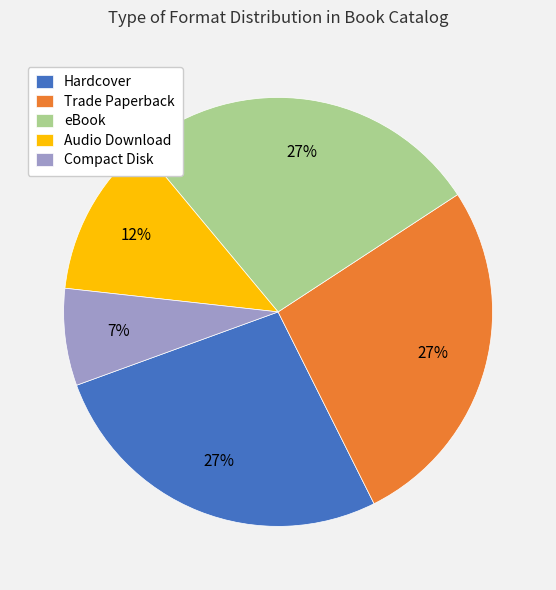

How many segments does this pie chart have?

5